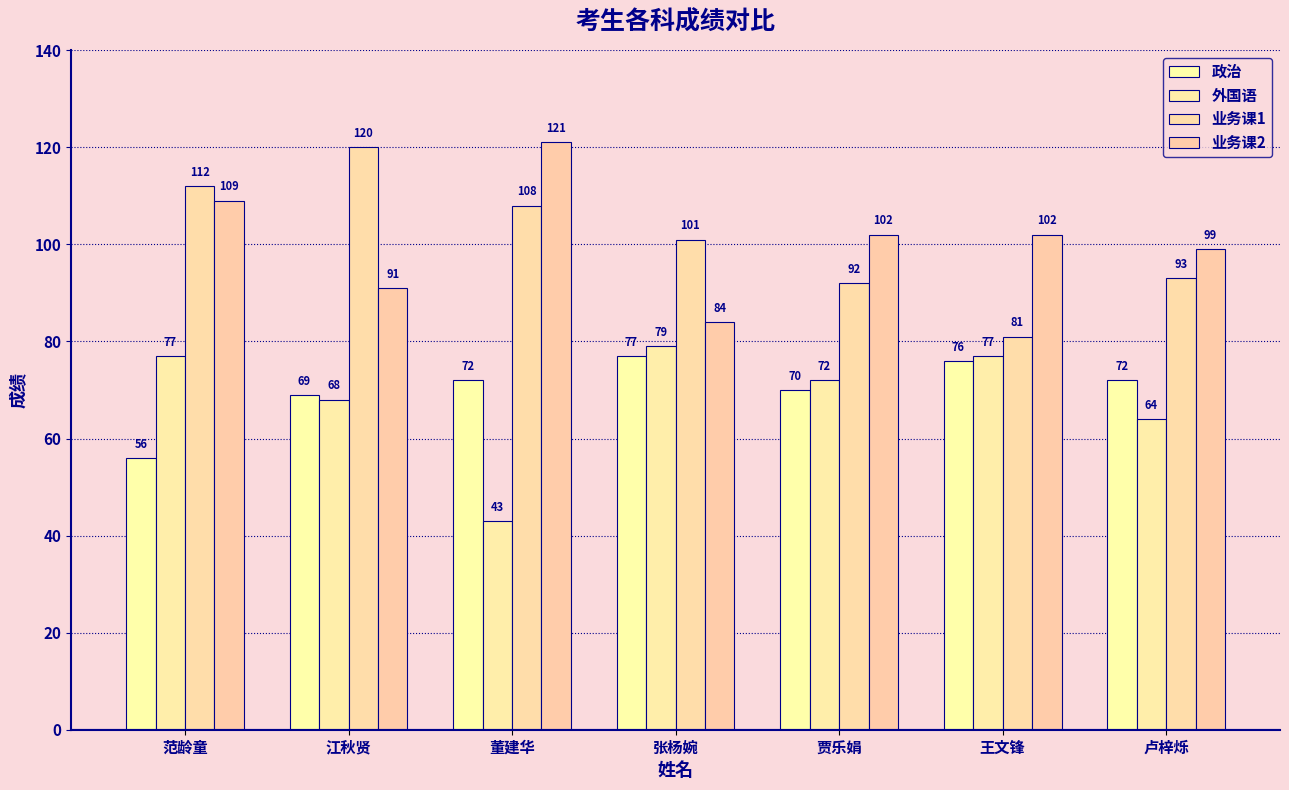

How many data points does each series have?

7